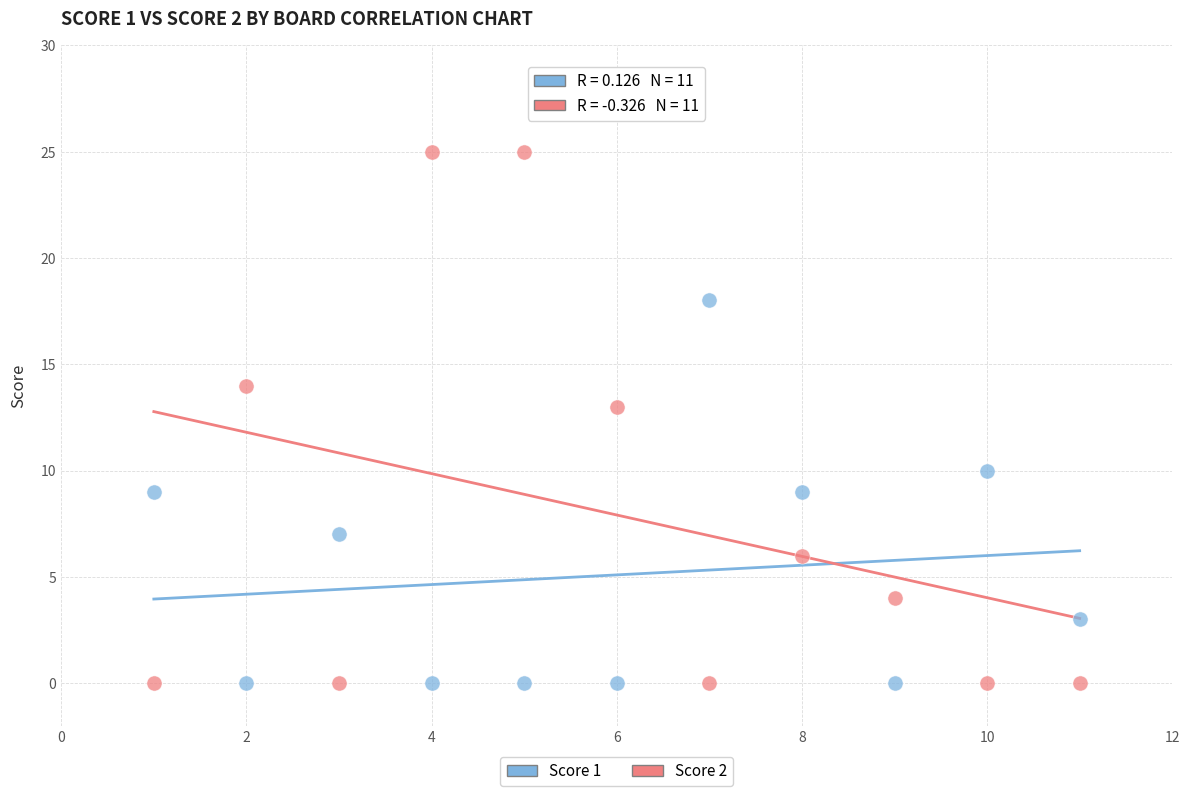

Across all series, what Y value is closest to 12?

13